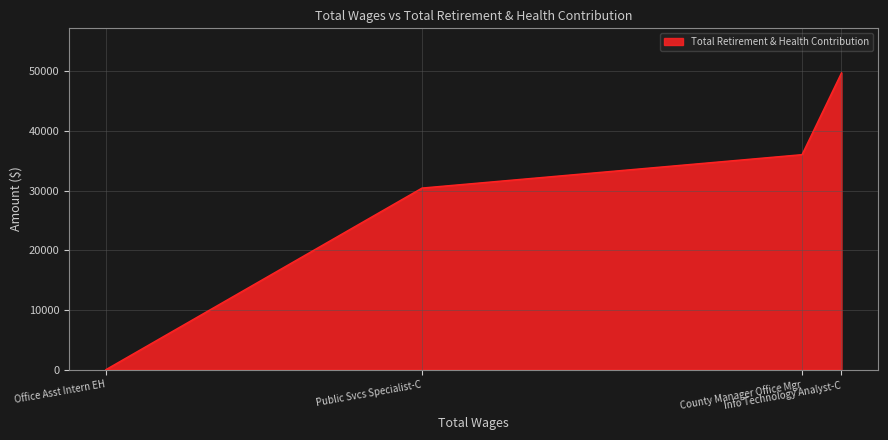

What is the average value?

29064